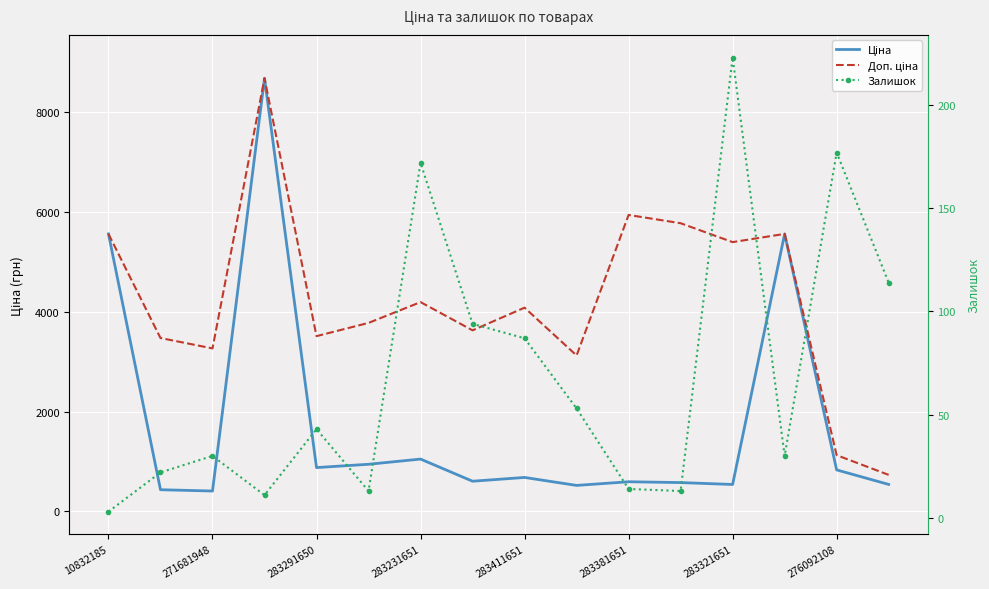

What is the approximate value of Ціна at 11?

577.4